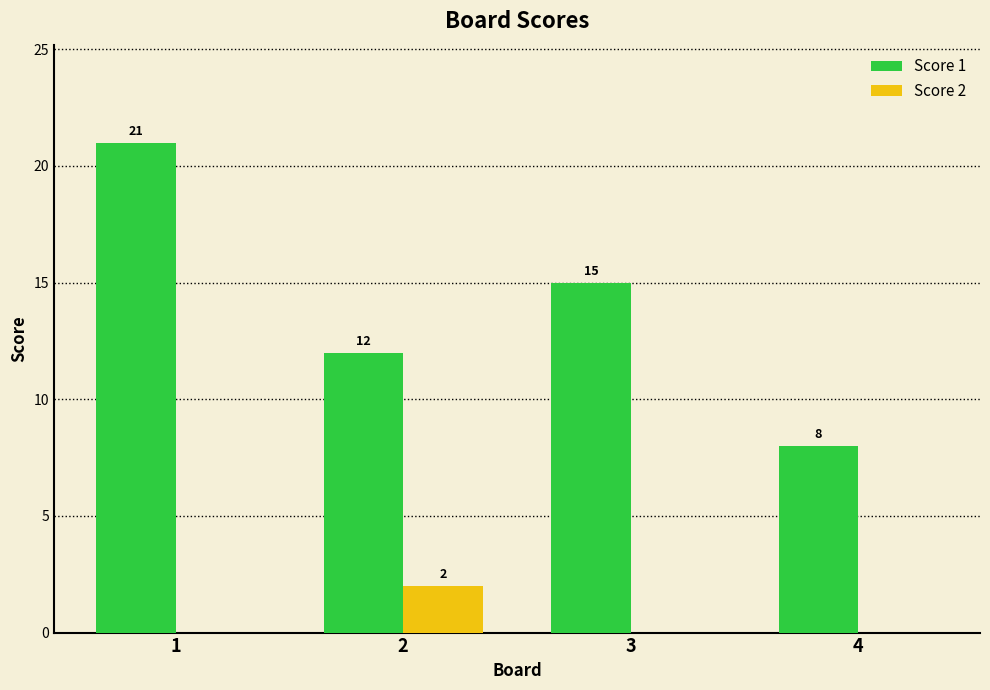

The Score 2 series shows 0 at 1. True or false?

True